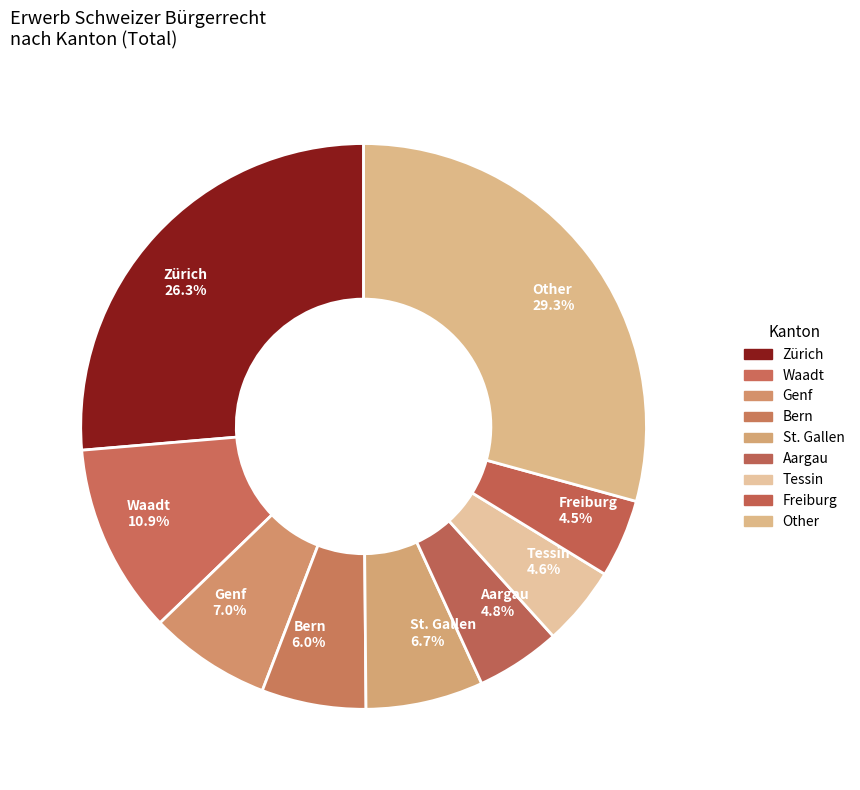

What percentage is NOT represented by St. Gallen 6.7%?

93.3%